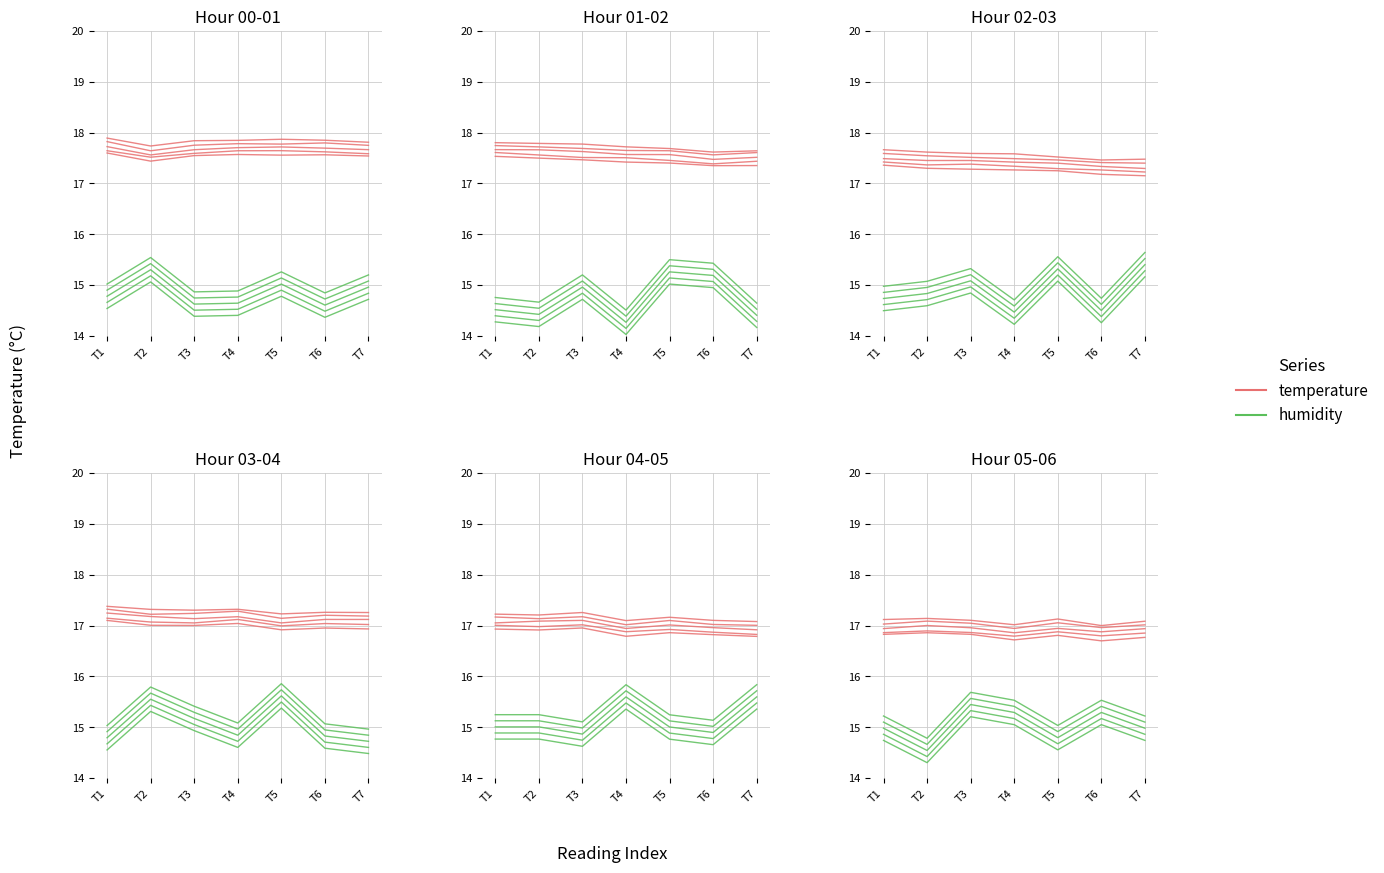

What are all the series names shown in the legend?

temperature, humidity